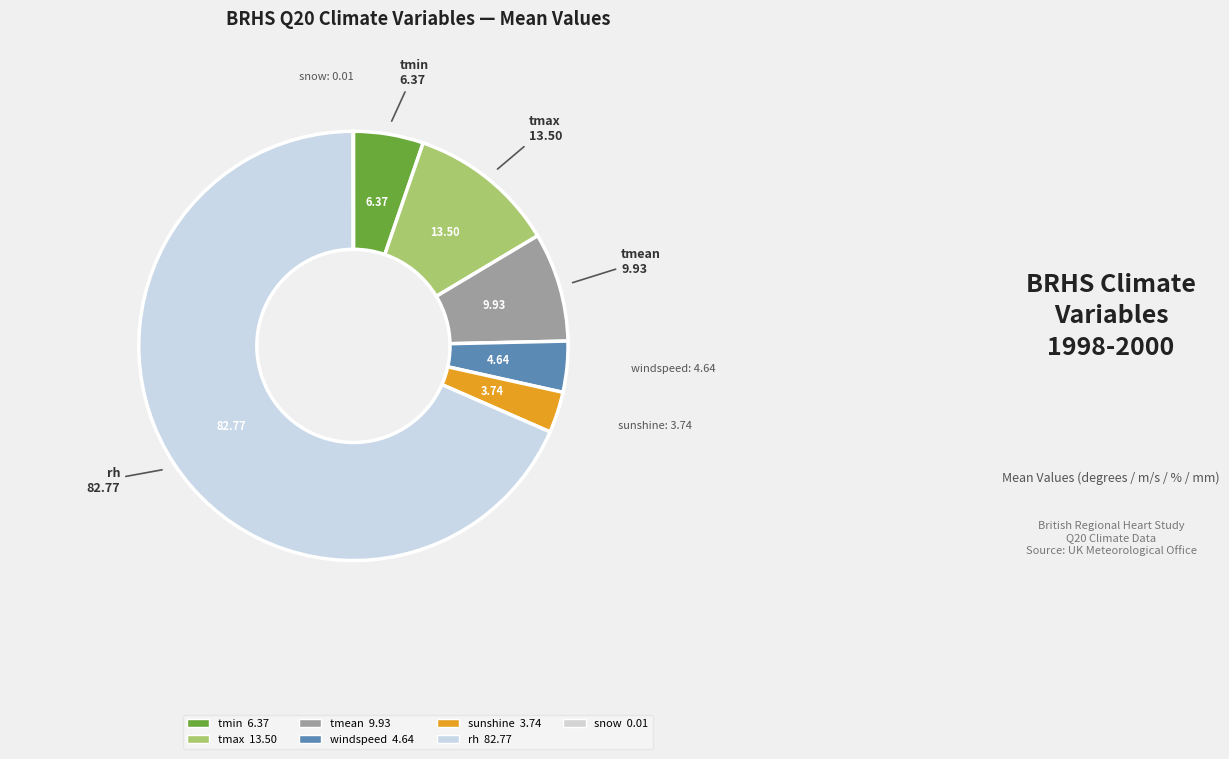

Is there a majority slice in this chart?

Yes